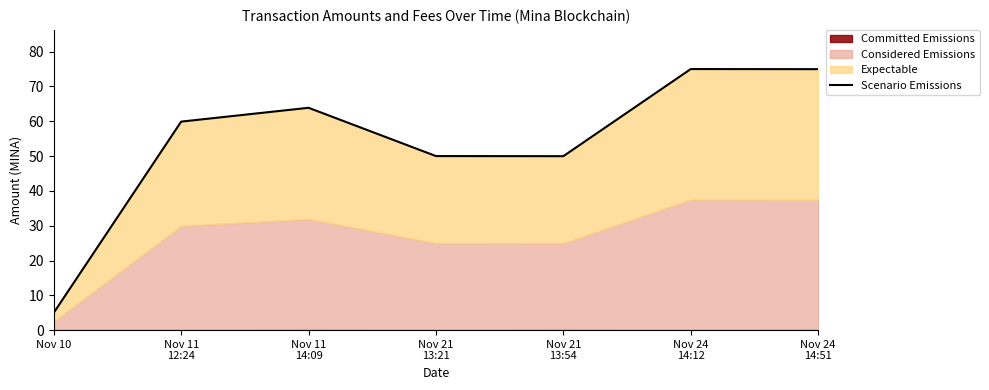

Reading left to right, extract all data points from this chart.

5.0	59.9	63.9	50.0	50.0	75.0	75.0